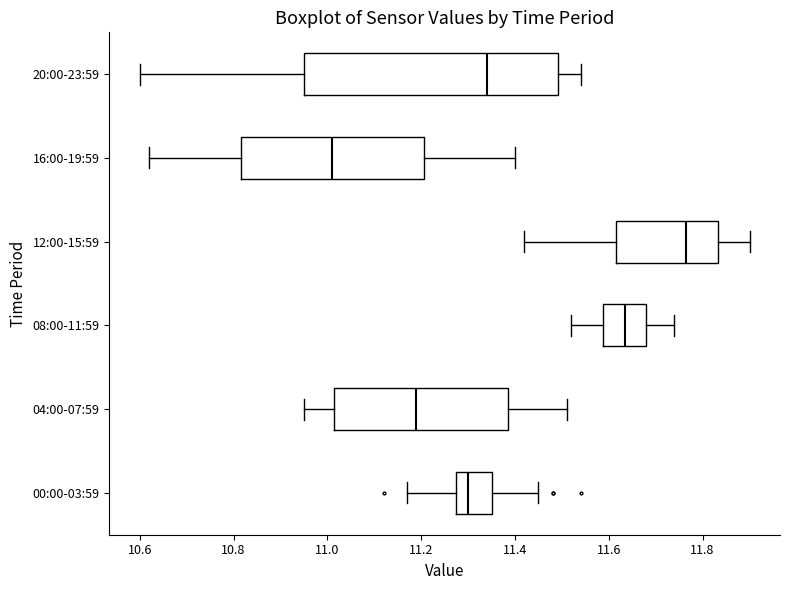

Which box is the widest, from its left edge to its right edge?

20:00-23:59